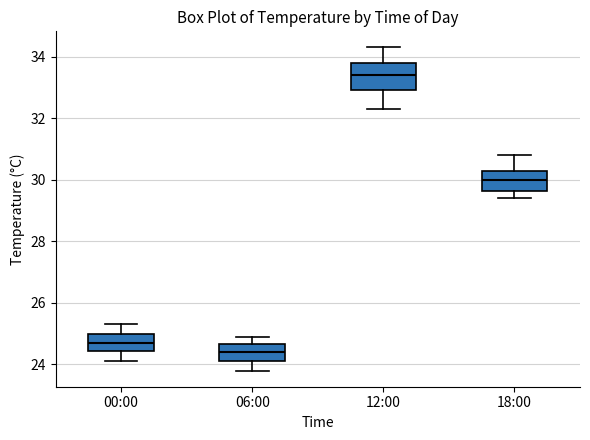

Where does the upper whisker of the box for 18:00 end on the y-axis? The values are not printed on the chart, so give them approximately, as read against the axis.

30.8